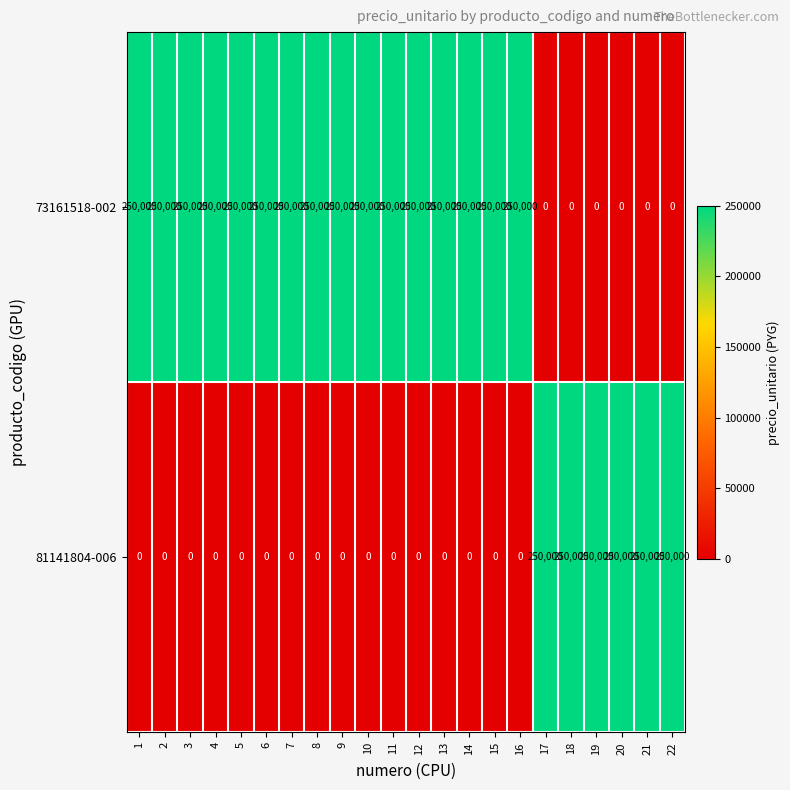

What is the difference between the highest and lowest values at 6?

250000